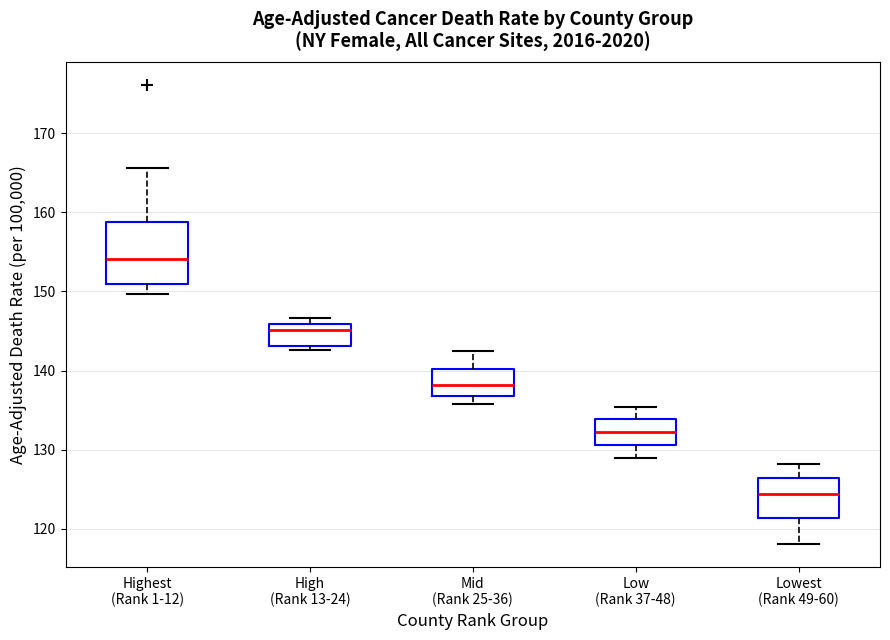

Which box has the lowest median line?

Lowest (Rank 49-60)